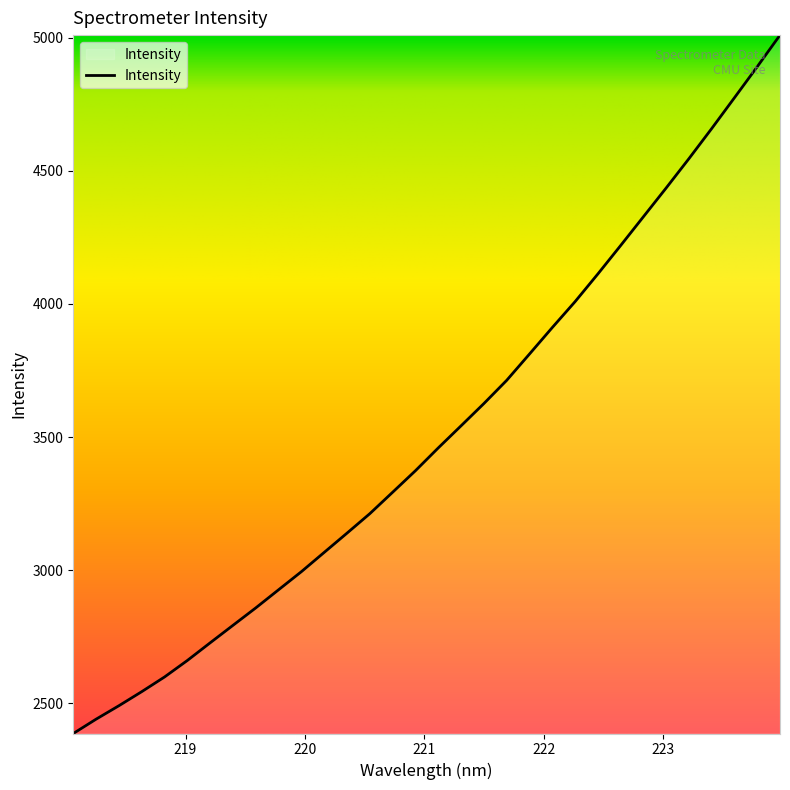

How many lines are shown in the chart?

1